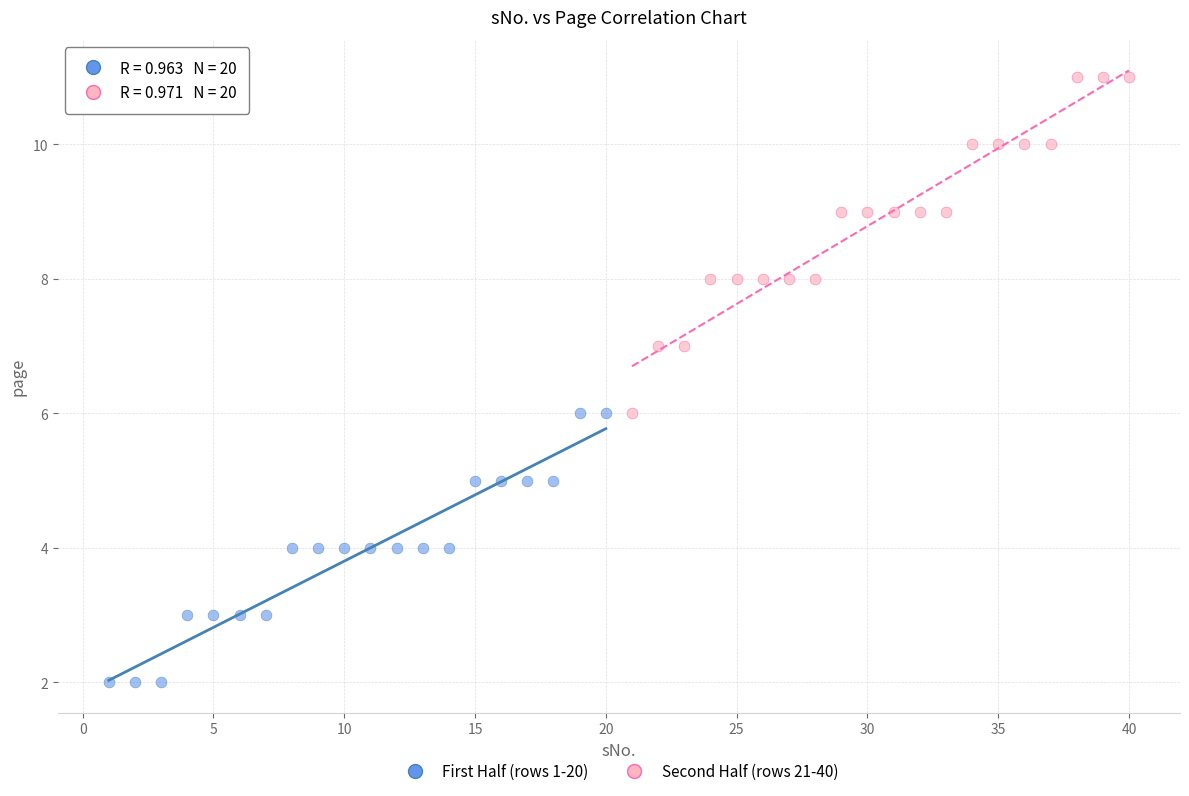

What are all the series names shown in the legend?

First Half (rows 1-20), Second Half (rows 21-40)